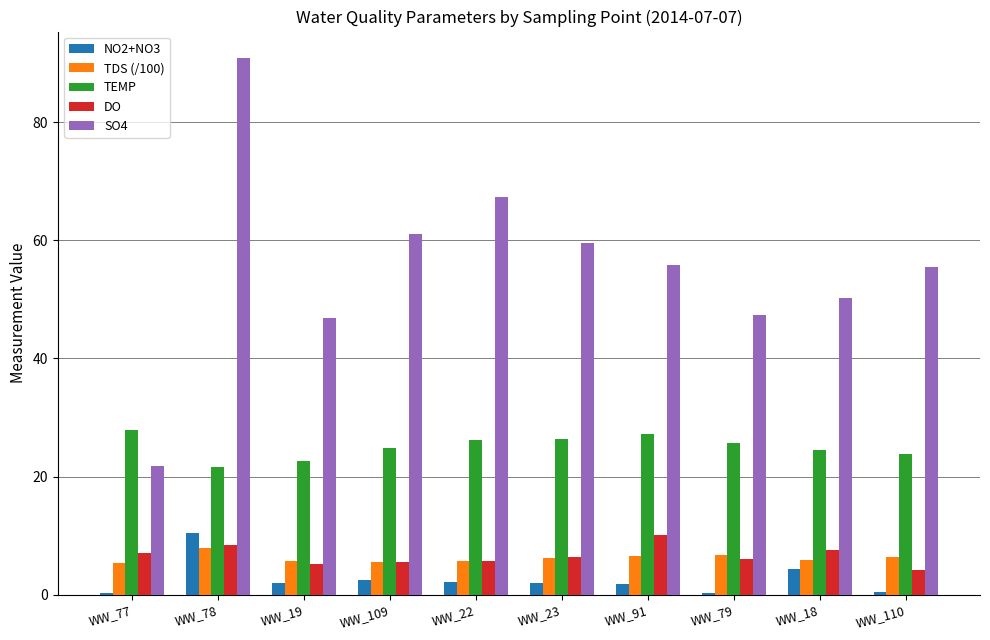

Which series has the widest spread of values?

SO4